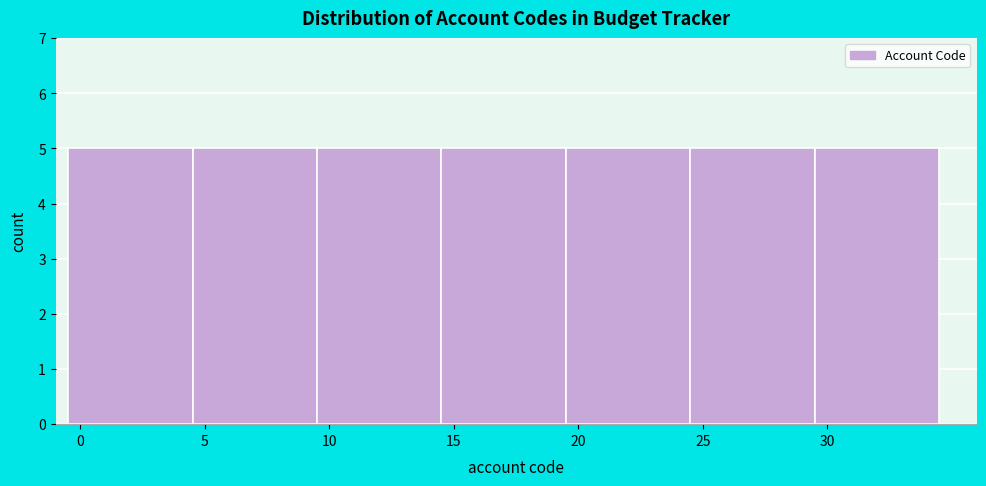

Reading left to right, list every bar in this chart as the range it spans on the x-axis followed by its height. The values are not printed on the chart, so give them approximately, as read against the axis.

-0.5 to 4.5: 5
4.5 to 9.5: 5
9.5 to 14.5: 5
14.5 to 19.5: 5
19.5 to 24.5: 5
24.5 to 29.5: 5
29.5 to 34.5: 5